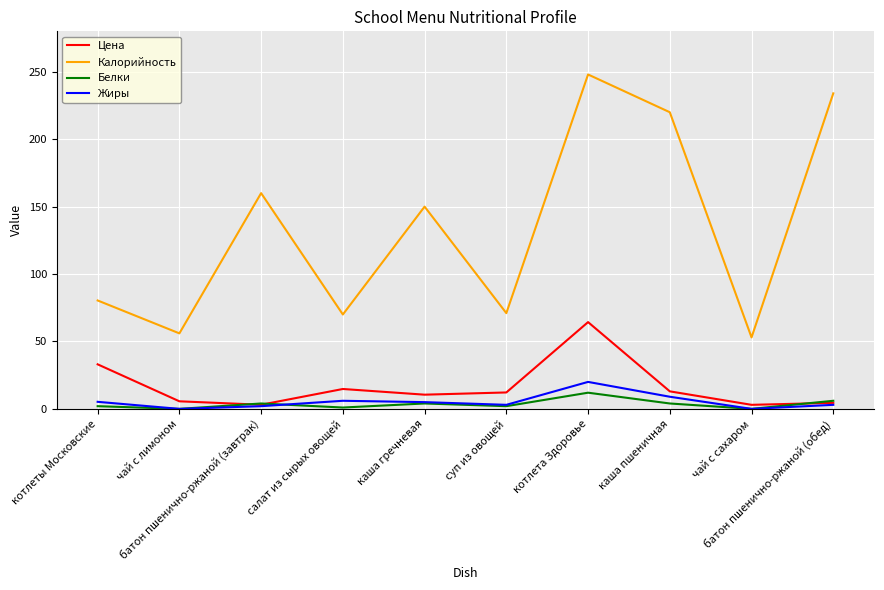

How many interior local valleys does the Калорийность series have?

4